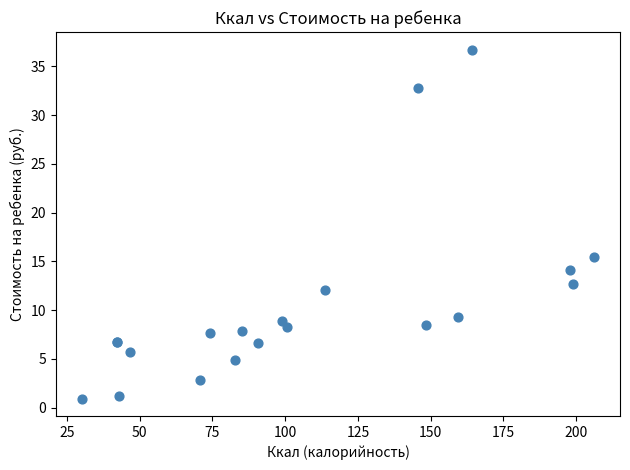

What Y value in the scatter plot is closest to 18?

15.4